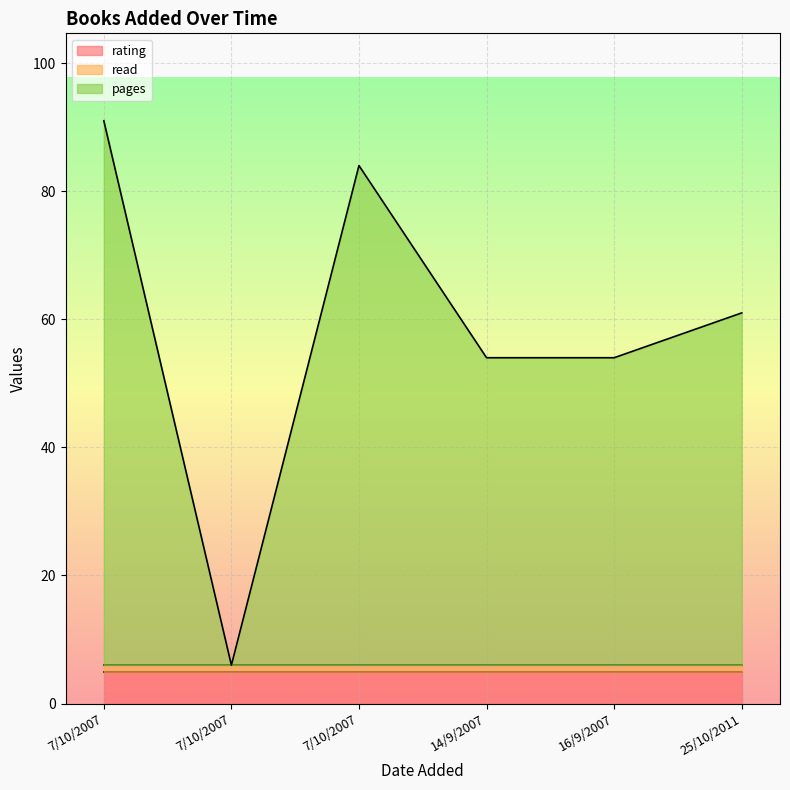

Which category has the highest value in the rating series?

7/10/2007